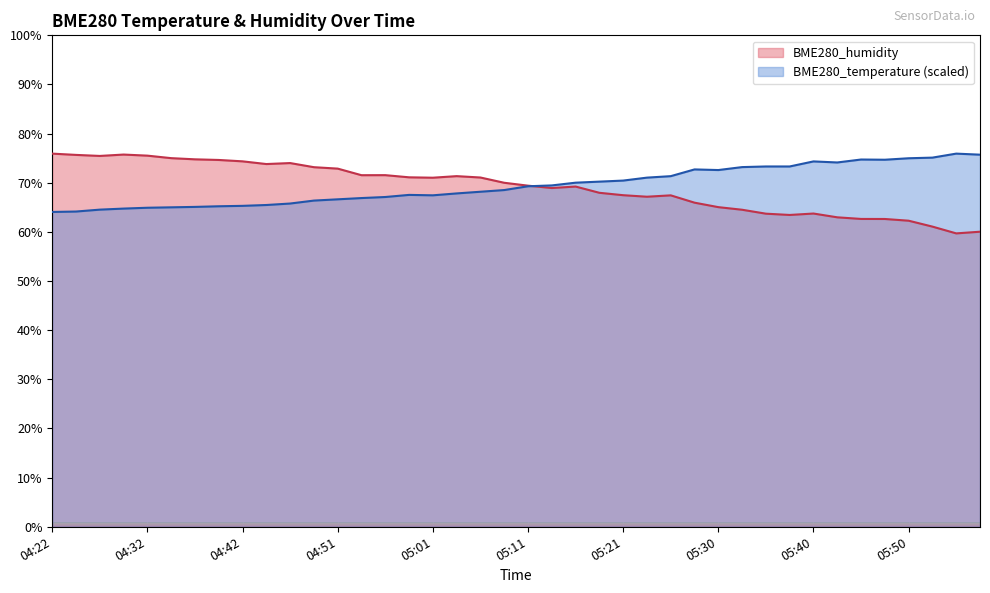

What is the value of the BME280_temperature point at the 39th from the left?

75.9